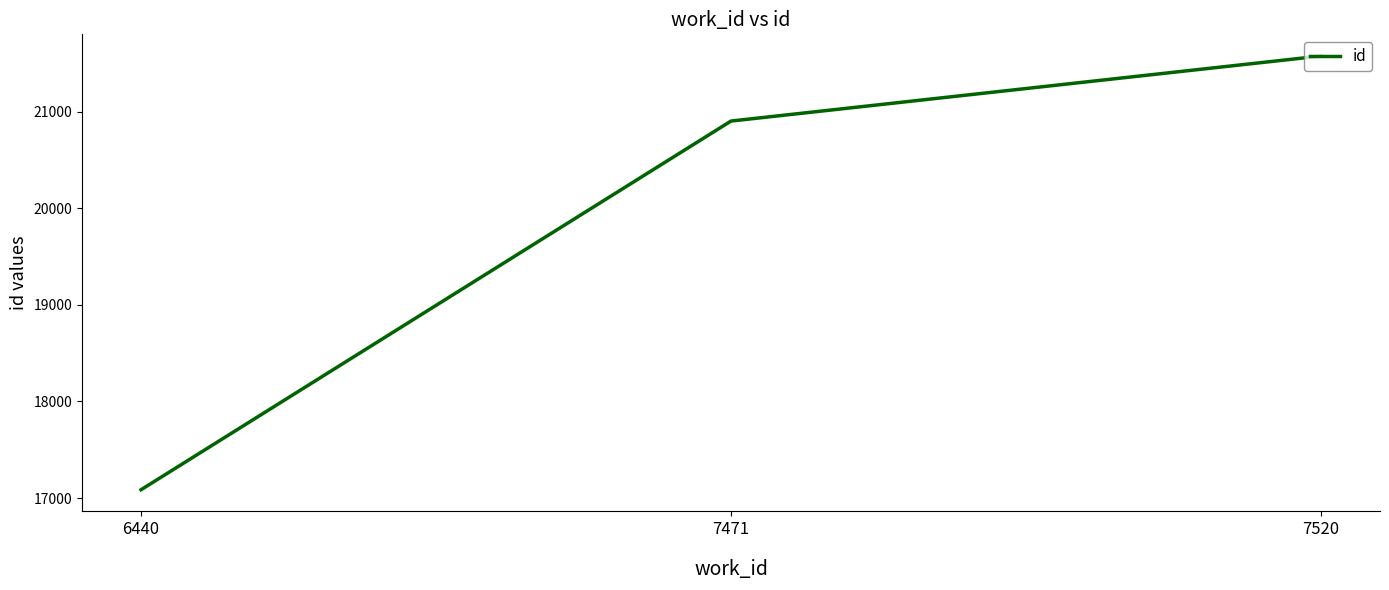

Rank the categories by value from highest to lowest.

7520, 7471, 6440